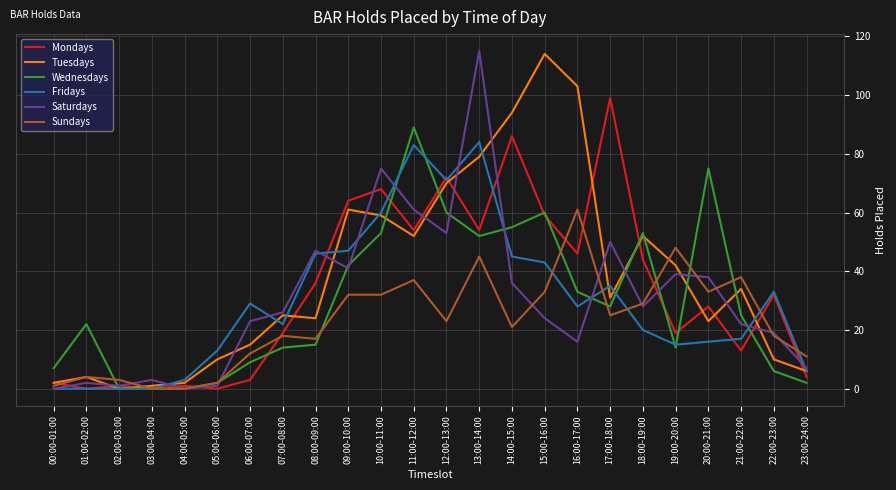

What is the greatest value displayed?

115